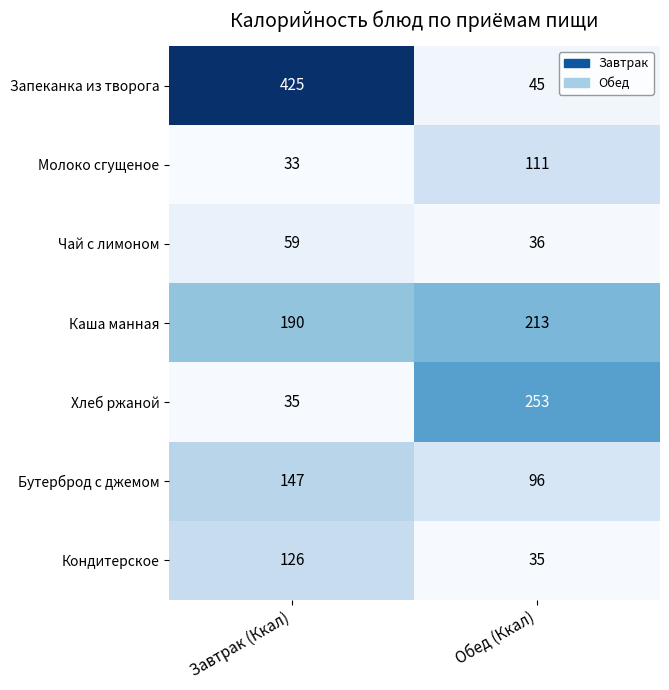

What is the approximate value of Хлеб ржаной at Обед (Ккал)?

253